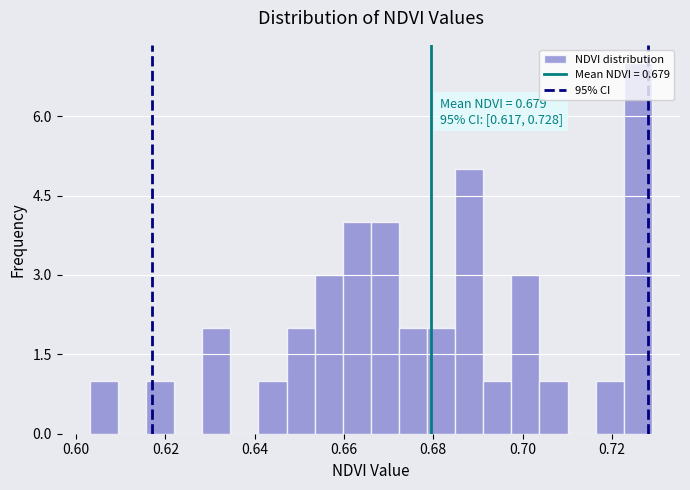

Read against the x-axis, roughly where is the centre of the tallest bar?

0.726